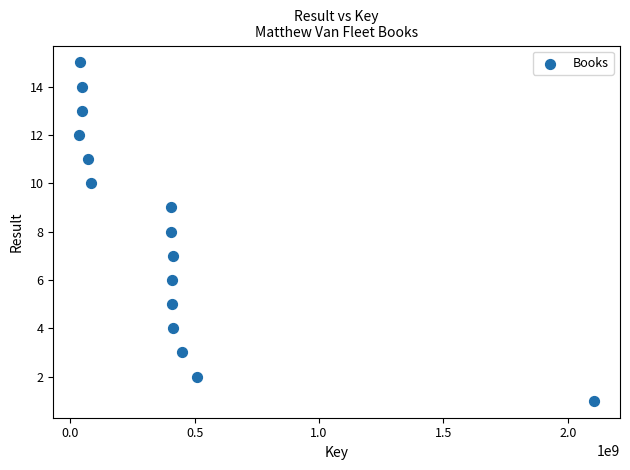

What is the range of Y values (max minus min)?

14